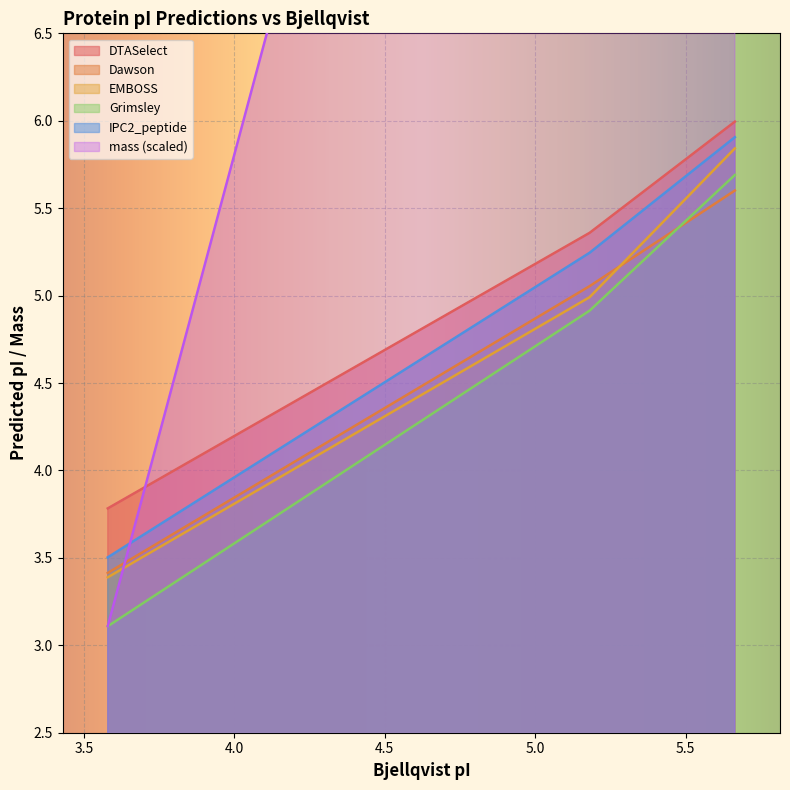

What is the difference between the EMBOSS values at 5.181 and 5.664?

0.9